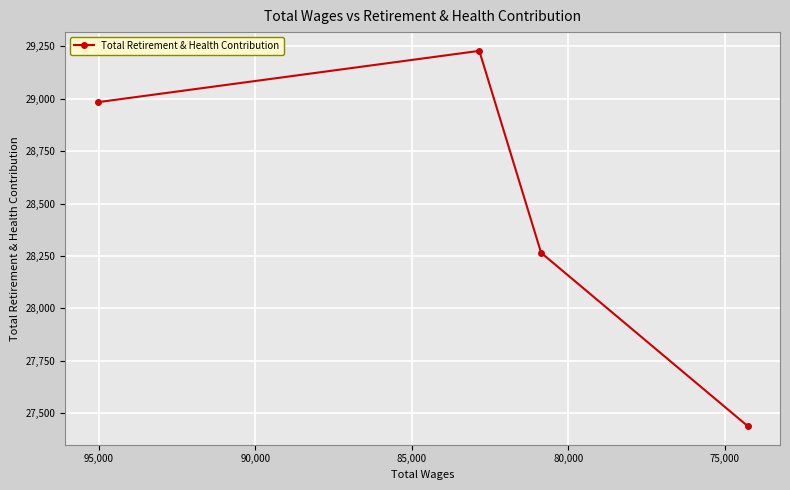

What is the average value?

28479